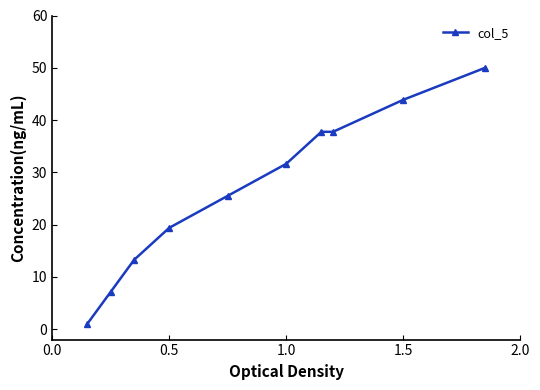

What is the difference between the maximum and minimum values?

49.0